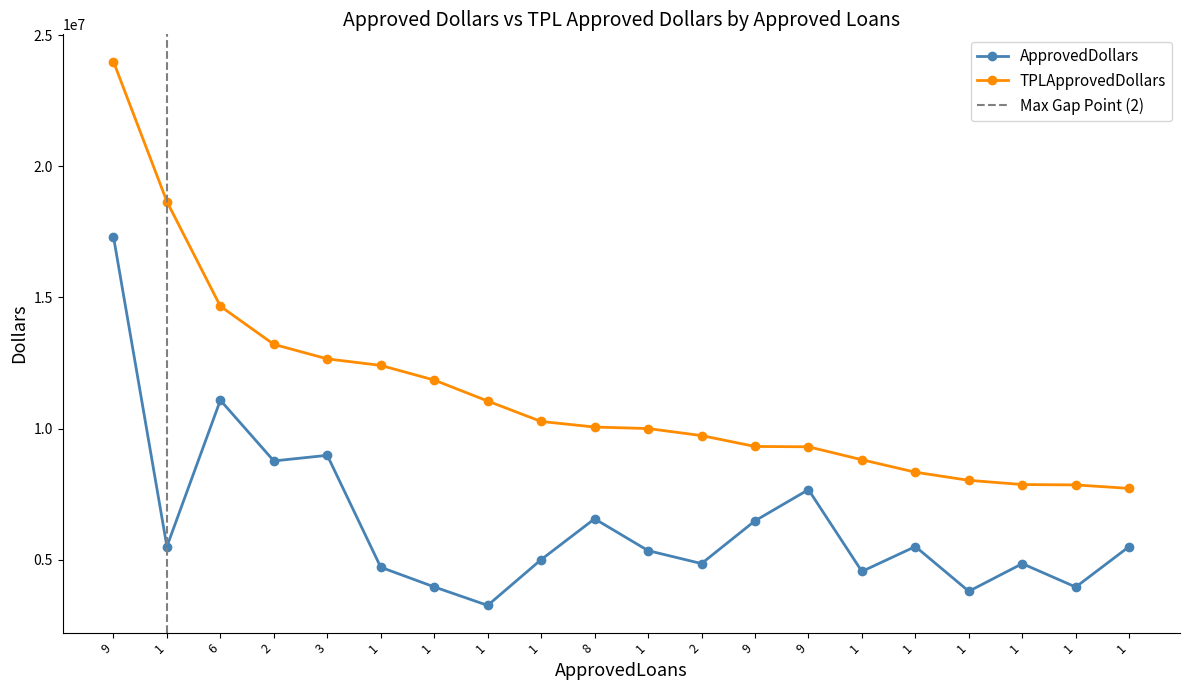

In ApprovedDollars, how many points are higher than both neighbors (excluding endpoints)?

6